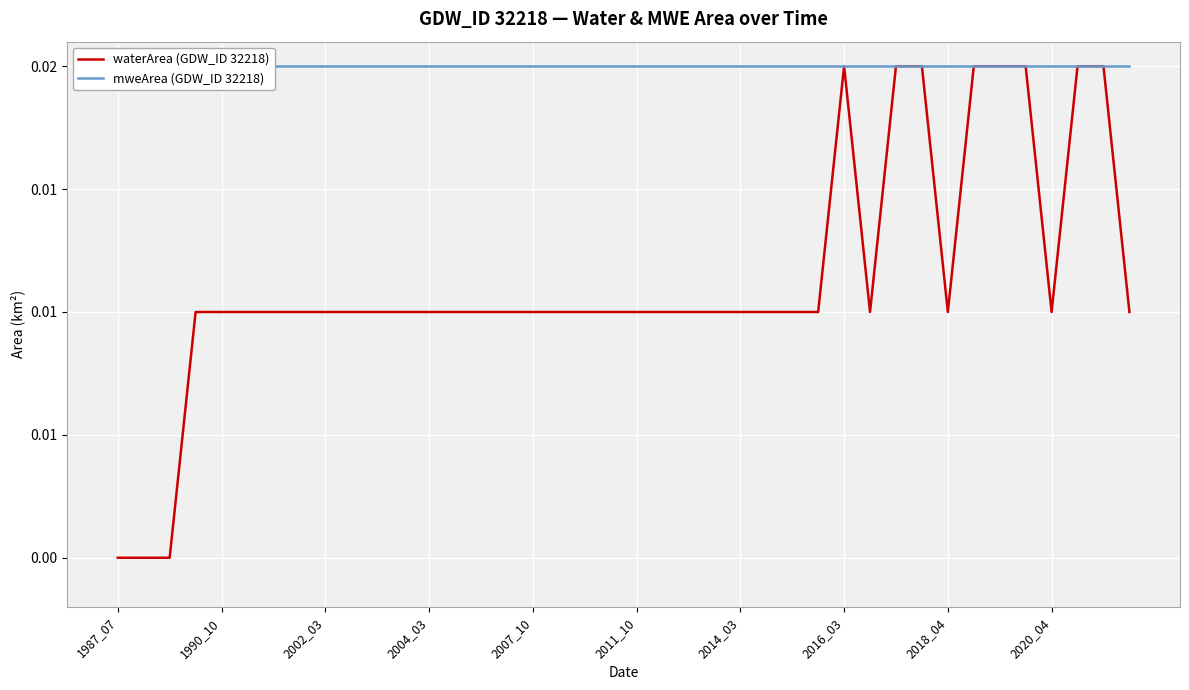

Where is the first local maximum for waterArea (GDW_ID 32218)?

2016_03